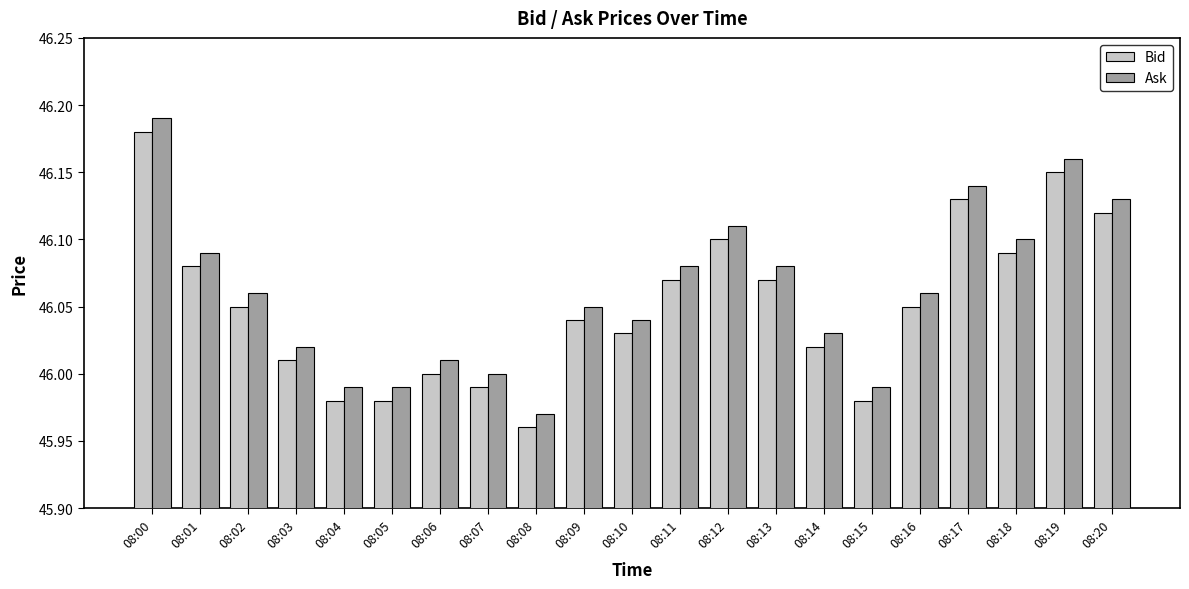

Which category has the highest value across all series?

08:00